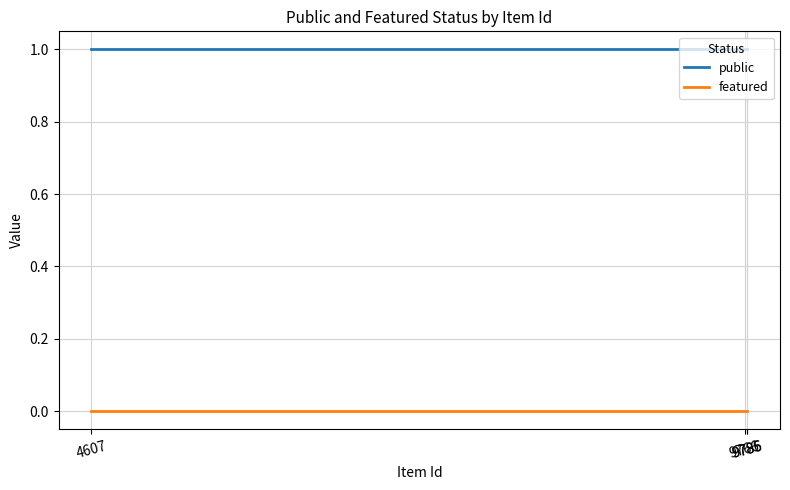

What are all the series names shown in the legend?

public, featured